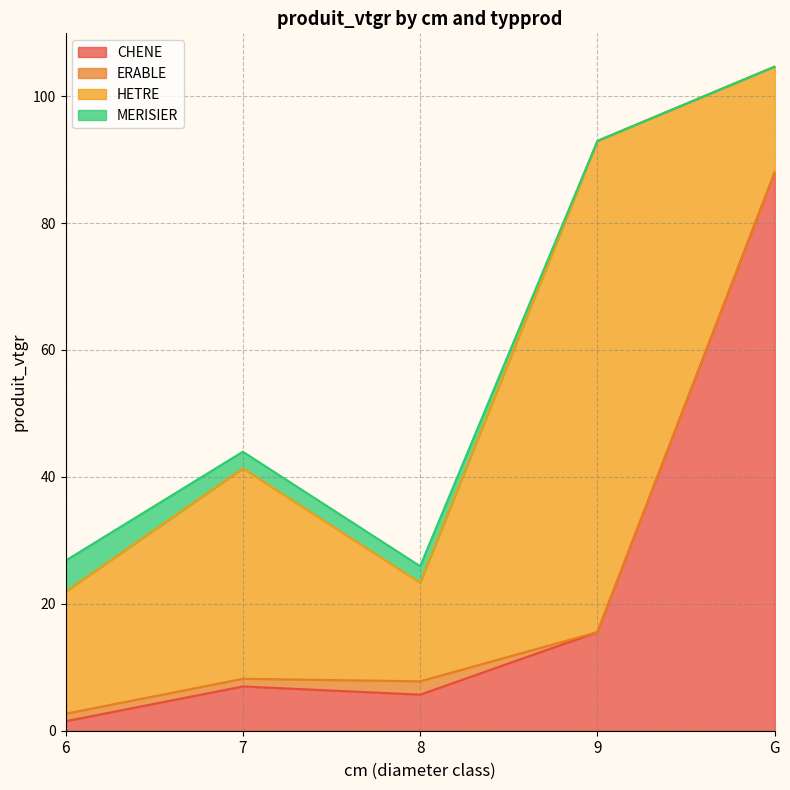

What is the difference between the maximum and minimum values in the ERABLE series?

2.1